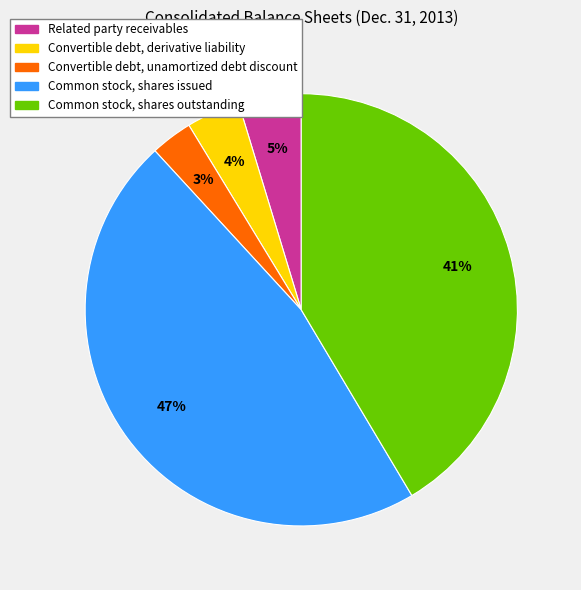

Does Convertible debt, derivative liability account for over 50% of the chart?

No